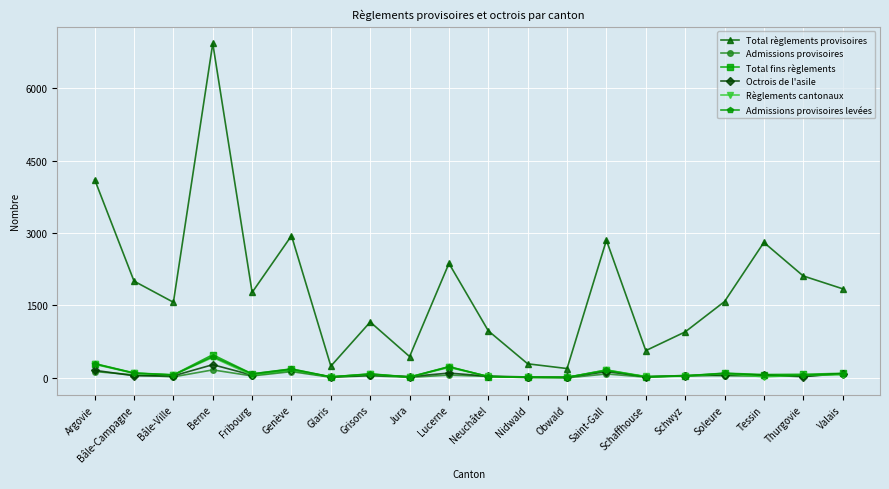

How many lines are shown in the chart?

6